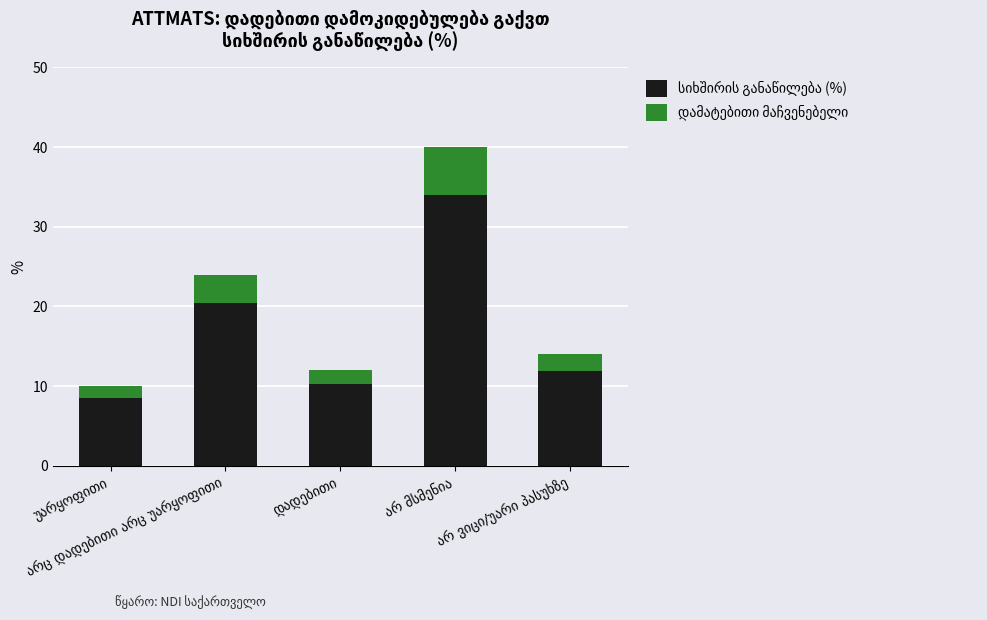

Which category has the lowest value in the დამატებითი მაჩვენებელი series?

უარყოფითი